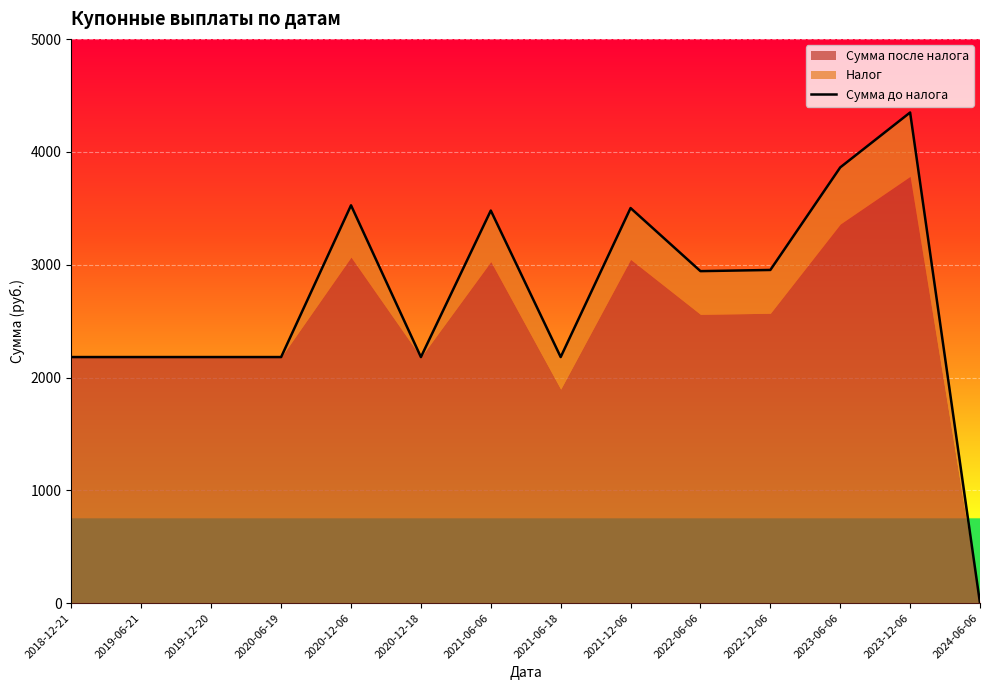

At which category does the chart reach its minimum across all series?

2024-06-06